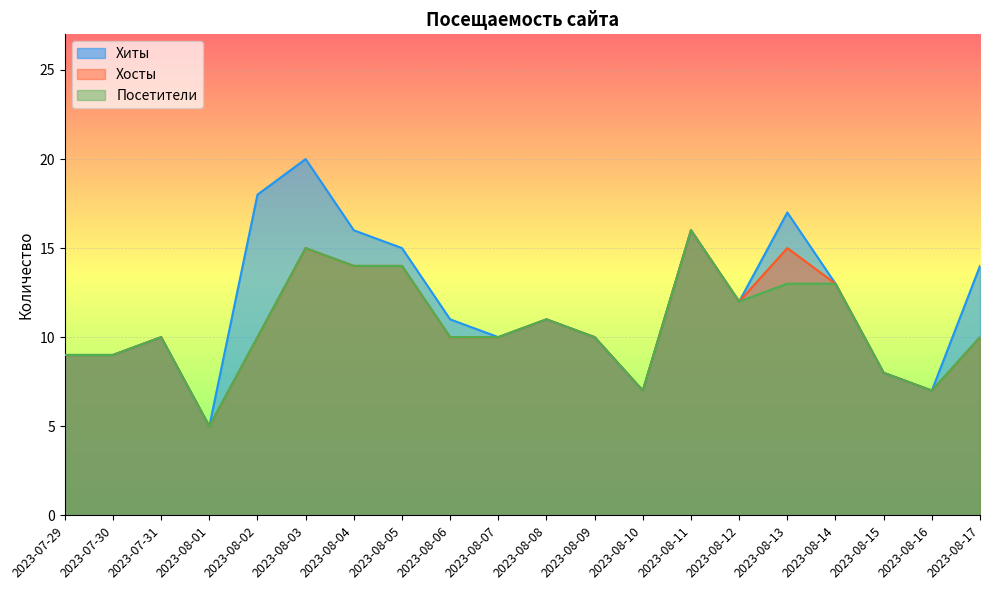

What is the sum of all Посетители values?

213